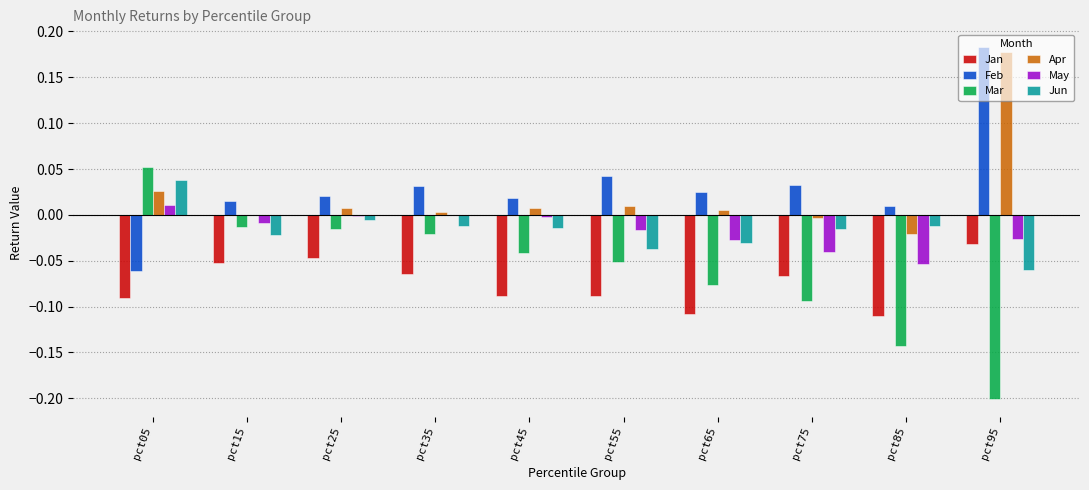

At which category is the sum across all series the highest?

pct95